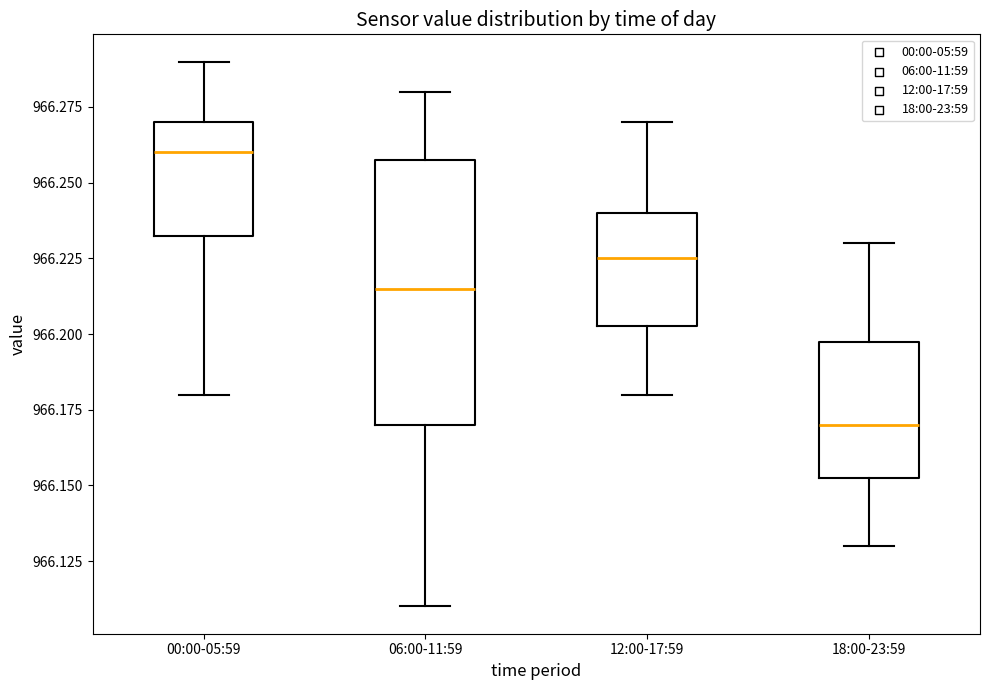

Reading left to right, read every box against the y-axis: the position of its median line, the range the box covers, and the ends of its whiskers. The values are not printed on the chart, so give them approximately, as read against the axis.

00:00-05:59: median 966.260, box 966.235 to 966.270, whiskers 966.180 to 966.290
06:00-11:59: median 966.215, box 966.170 to 966.260, whiskers 966.110 to 966.280
12:00-17:59: median 966.225, box 966.205 to 966.240, whiskers 966.180 to 966.270
18:00-23:59: median 966.170, box 966.155 to 966.200, whiskers 966.130 to 966.230